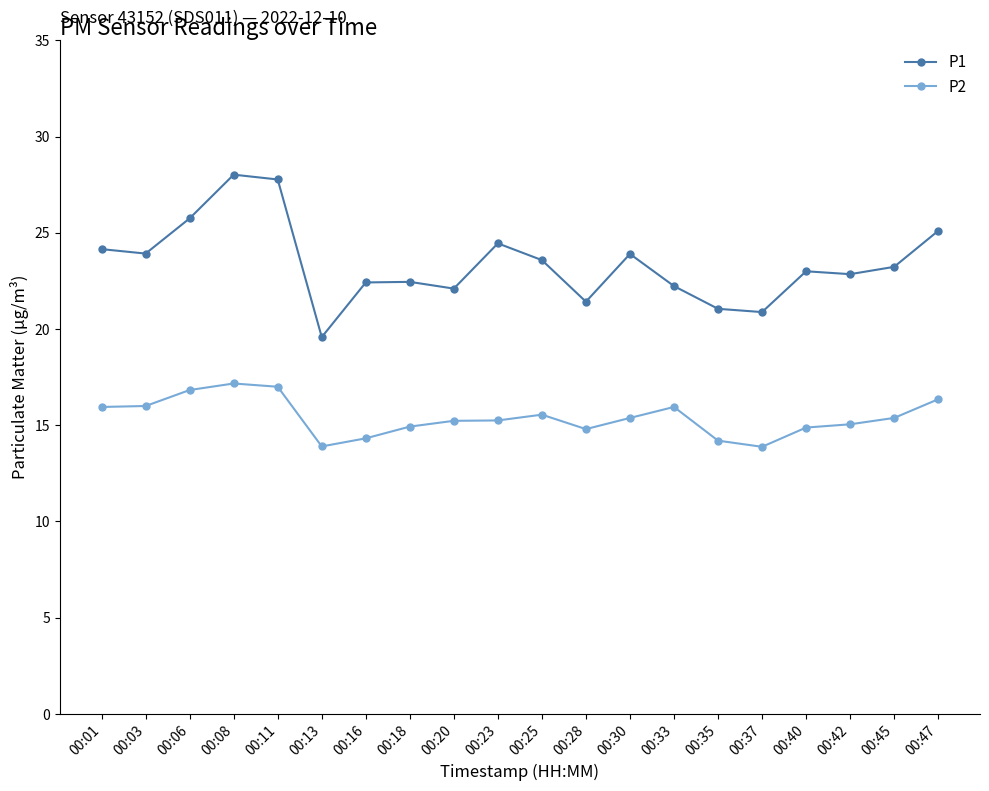

True or false: P2 has more than 1 interior local peaks.

True